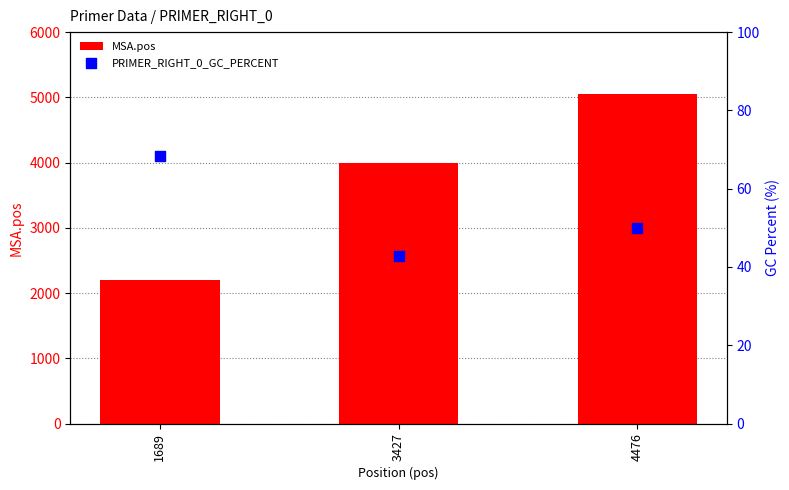

At which category is the sum across all series the highest?

4476